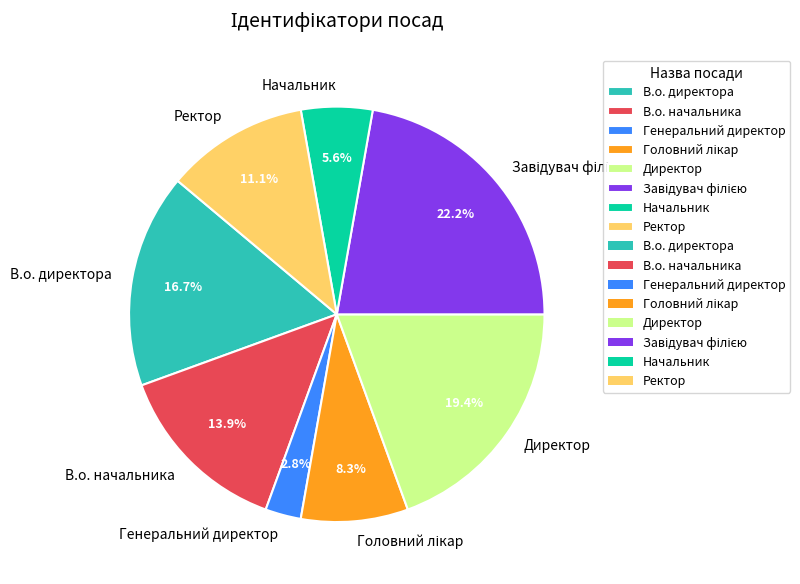

What is the ratio of the value at В.о. начальника to the value at Директор?

0.7